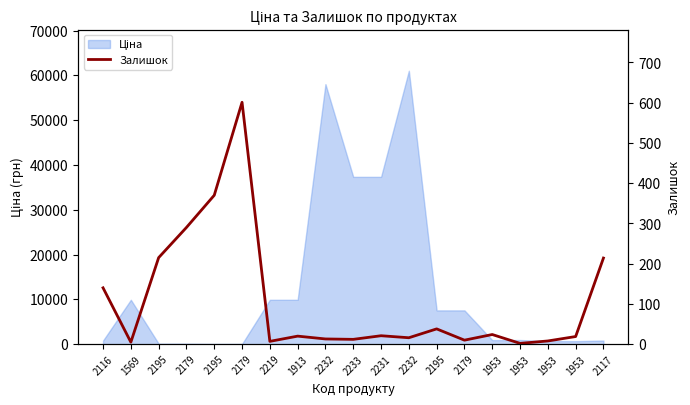

How many data points are less than 20?

9